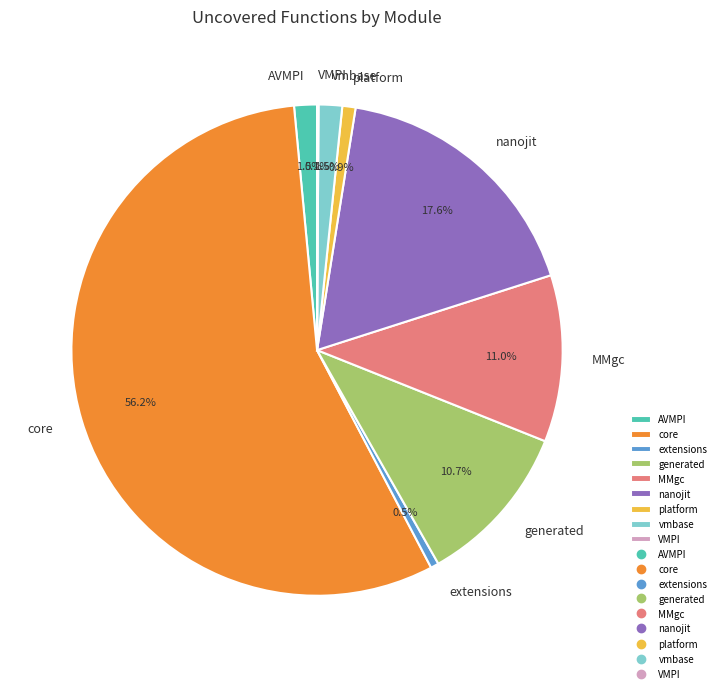

What is the largest slice in the pie chart?

core